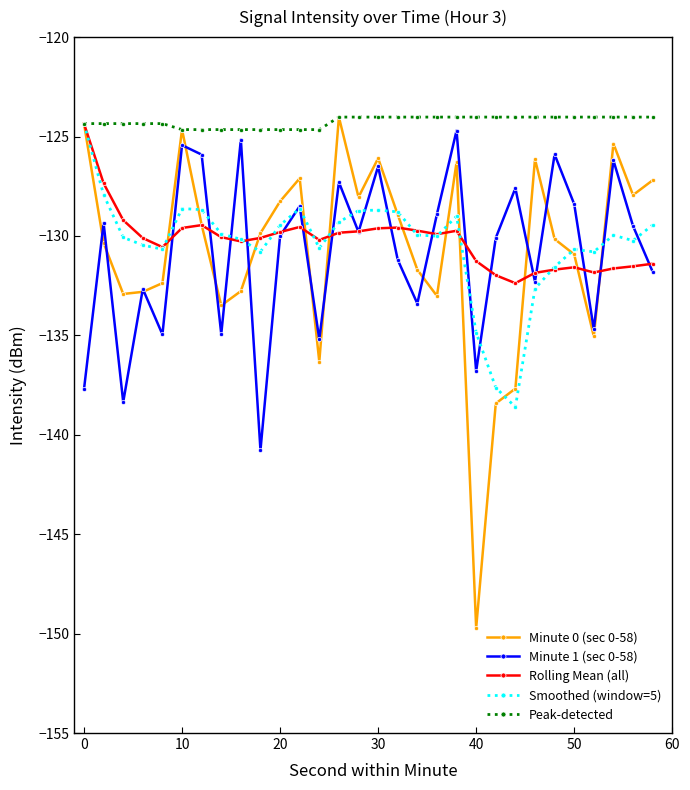

Which series ends up on top after the final intersection of Rolling Mean (all) and Minute 0 (sec 0-58)?

Minute 0 (sec 0-58)